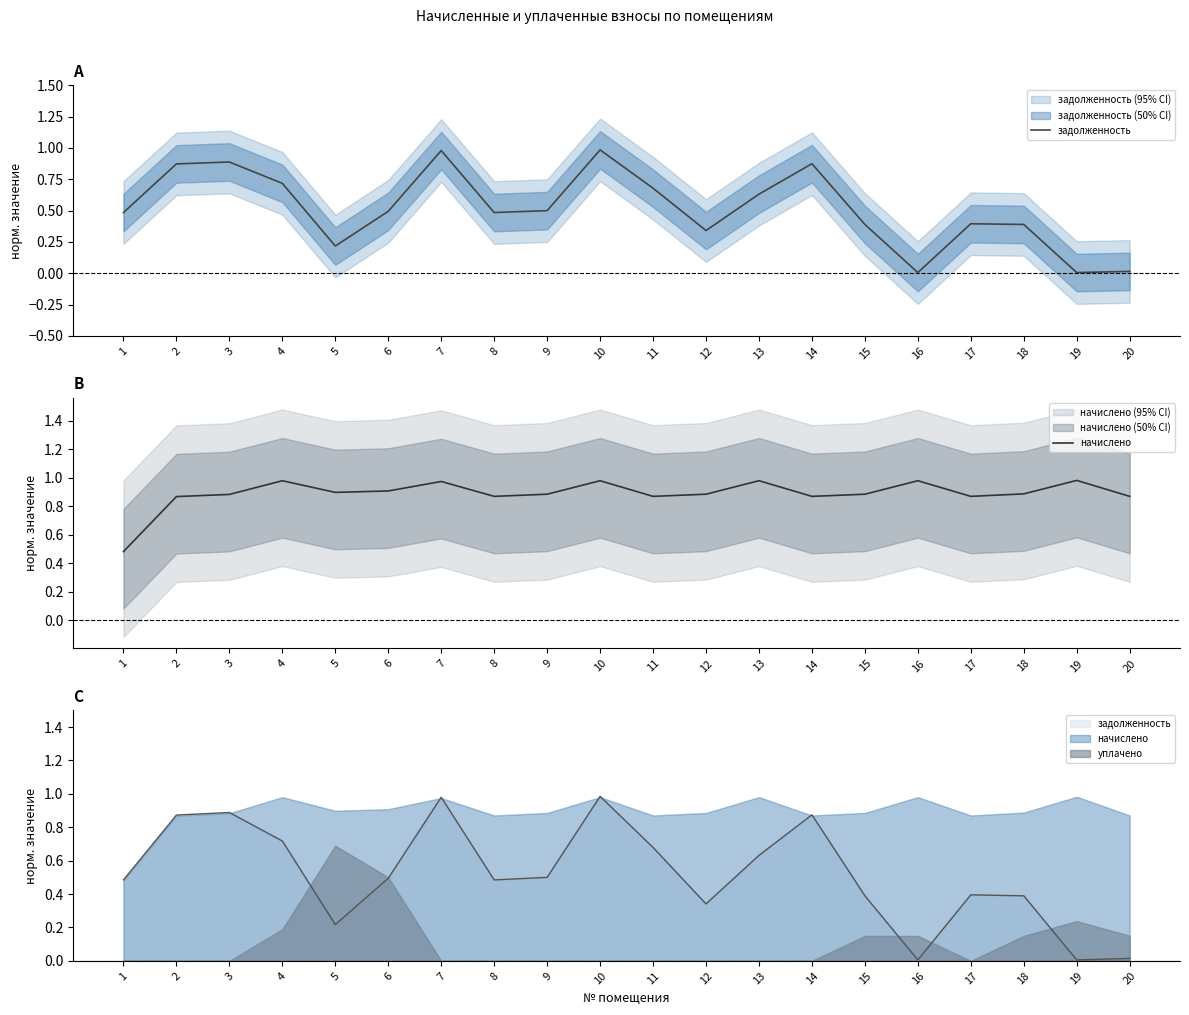

Is the value of задолженность at 5 greater than the value of начислено at 16?

No